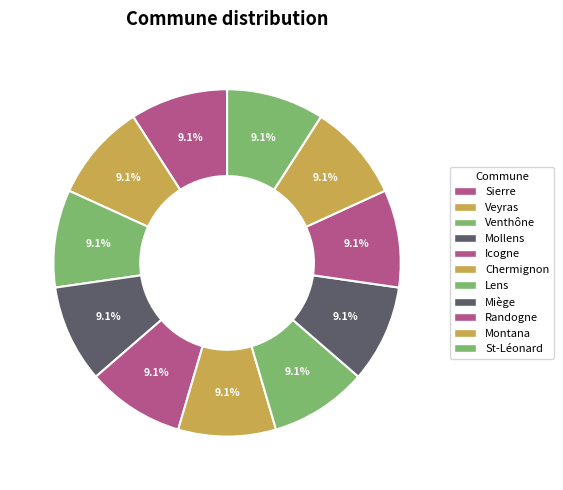

Which slice is the largest?

Mollens